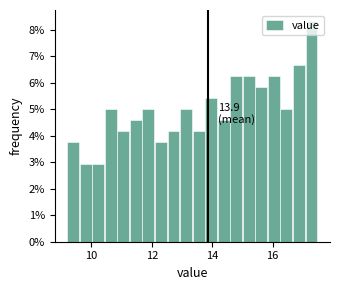

Around what value on the x-axis is the tallest bar? Give the approximate position of its centre, as read against the axis.

17.2